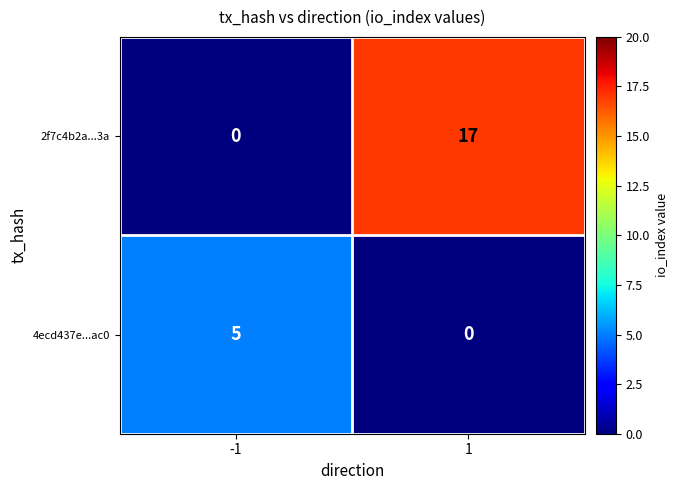

What is the sum of the 4ecd437e...ac0 values at -1 and 1?

5